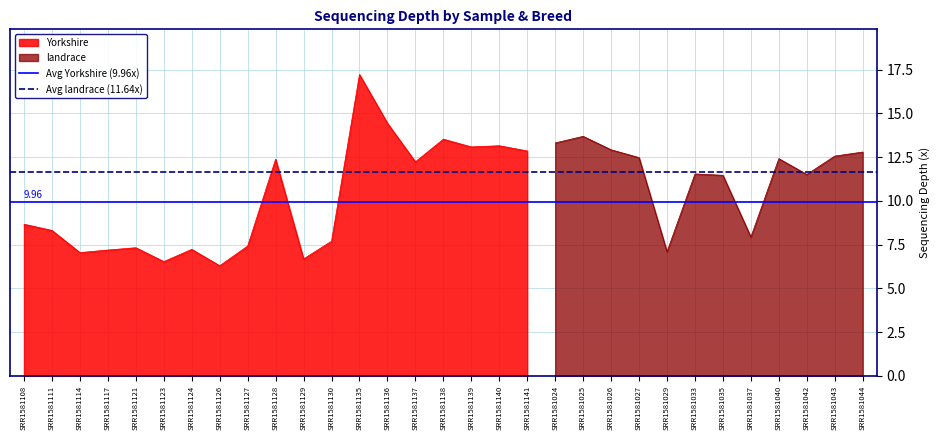

What is the value of the Avg Yorkshire (9.96x) point at the 1st from the left?

10.0